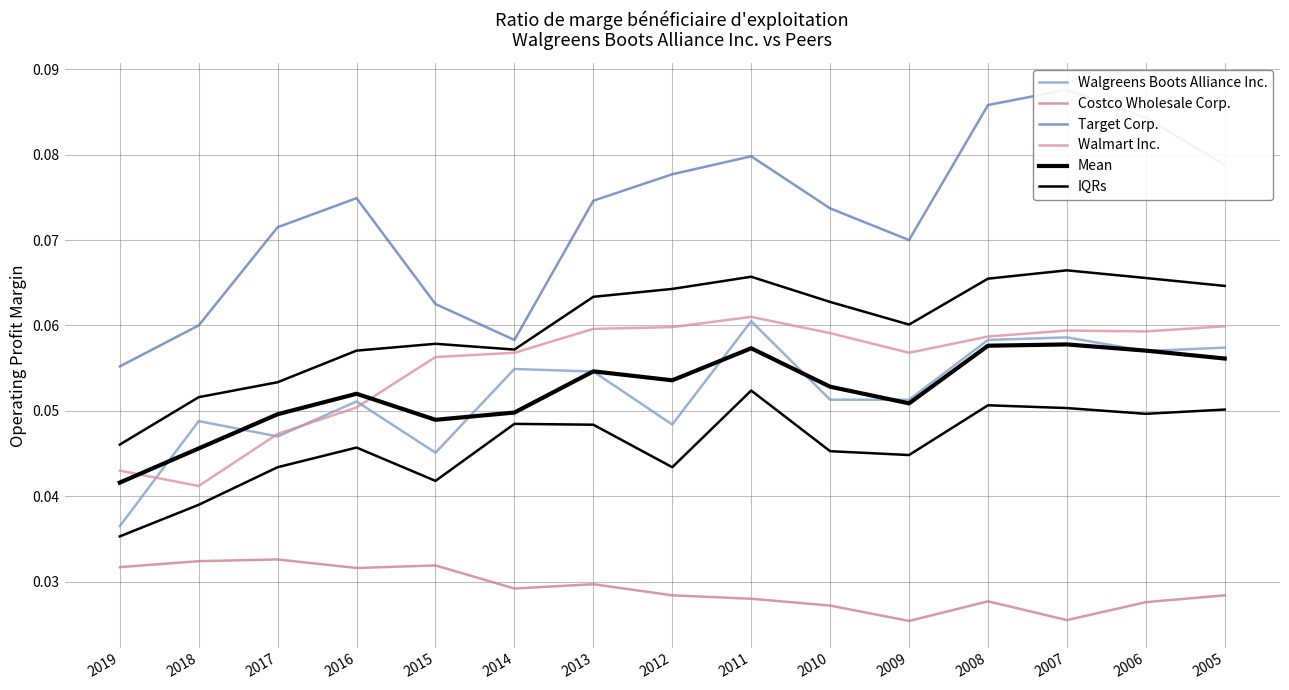

At how many categories does at least one series exceed 0?

15